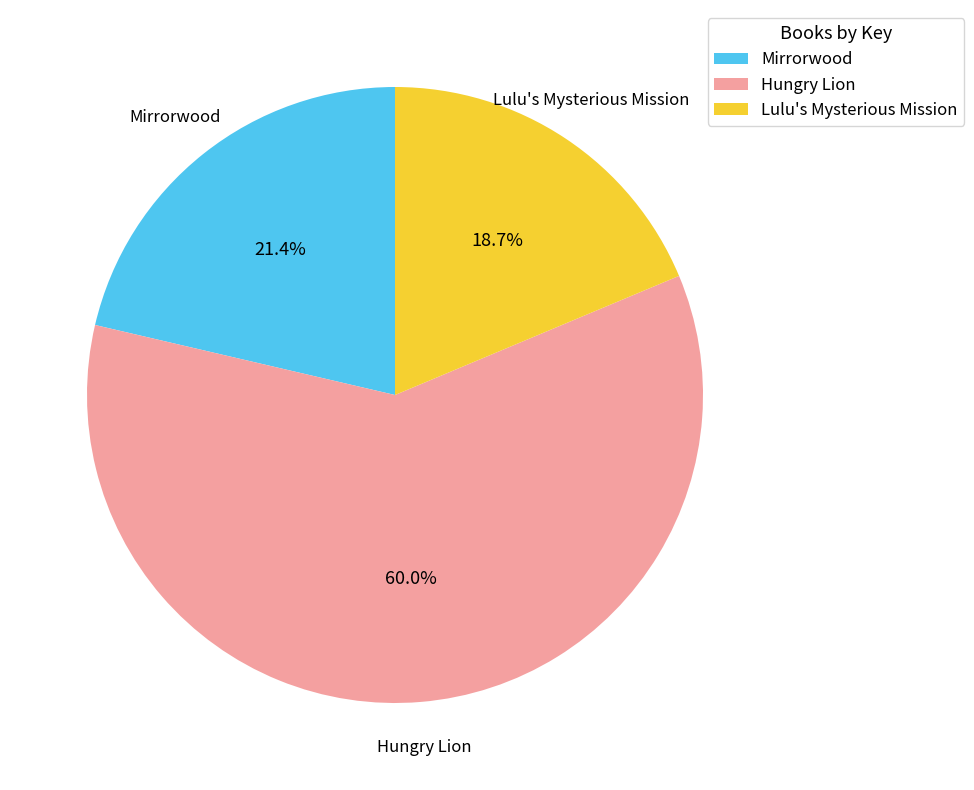

How many segments does this pie chart have?

3